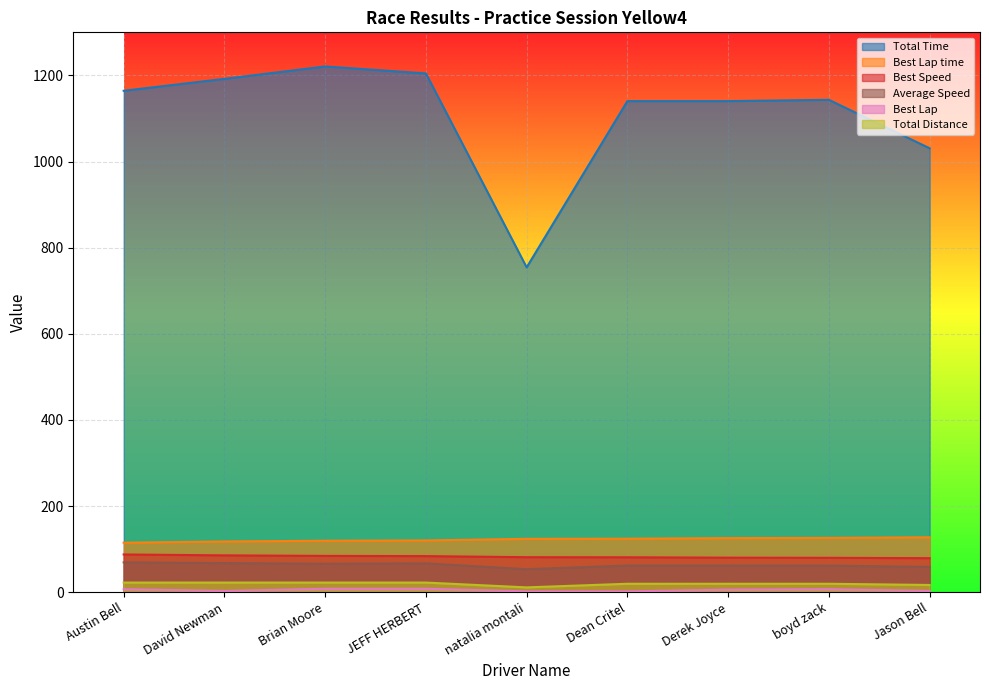

Reading right to left, list all the values displayed in this chart.

Total Time: 1030.8	1143.2	1140.3	1140.3	754.3	1204.6	1220.8	1191.9	1164.3
Best Lap time: 127.5	126.1	125.6	124.3	123.9	120.2	119.5	117.8	115.0
Best Speed: 79.0	79.9	80.2	81.1	81.3	83.8	84.3	85.6	87.7
Average Speed: 58.7	61.7	61.9	61.9	53.5	66.9	66.1	67.7	69.3
Best Lap: 3.0	7.0	6.0	2.0	2.0	8.0	8.0	3.0	7.0
Total Distance: 16.8	19.6	19.6	19.6	11.2	22.4	22.4	22.4	22.4